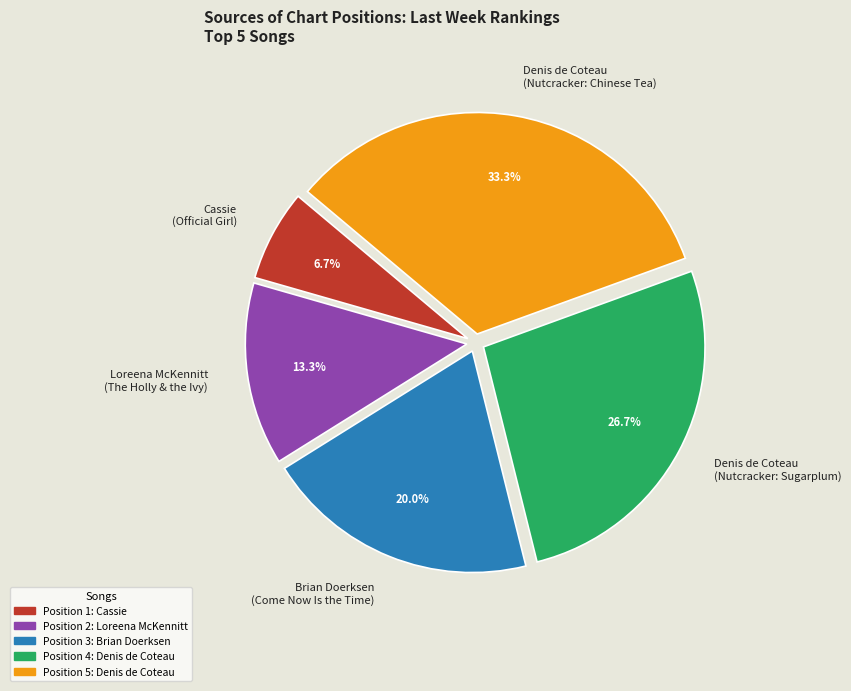

What is the total percentage of Loreena McKennitt (The Holly & the Ivy) and Denis de Coteau (Nutcracker: Sugarplum)?

40.0%